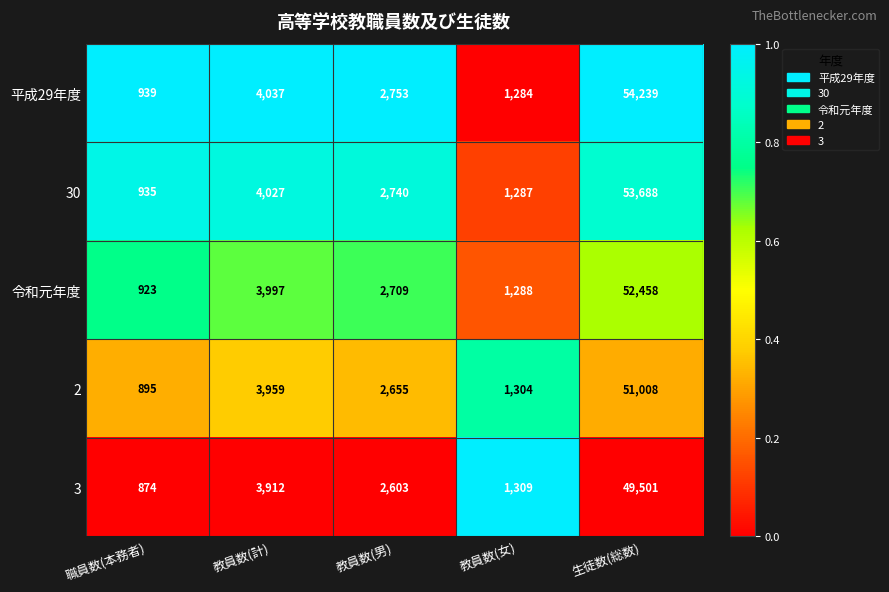

True or false: 3 has a value of 2163 at 教員数(女).

False